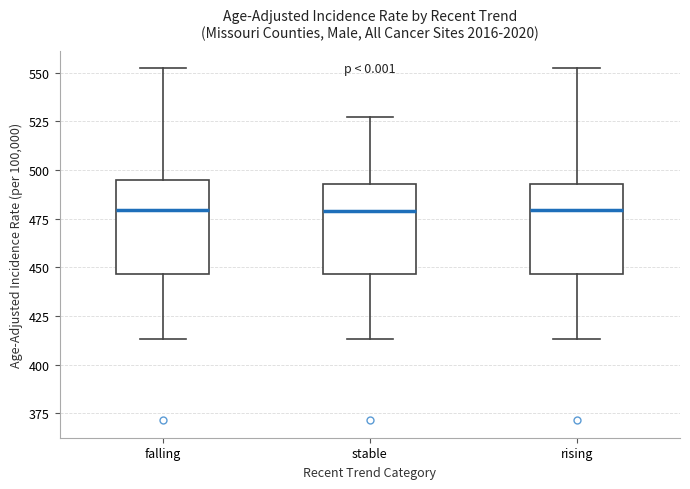

Reading left to right, read every box against the y-axis: the position of its median line, the range the box covers, and the ends of its whiskers. The values are not printed on the chart, so give them approximately, as read against the axis.

falling: median 480, box 445 to 495, whiskers 415 to 550
stable: median 480, box 445 to 495, whiskers 415 to 525
rising: median 480, box 445 to 495, whiskers 415 to 550